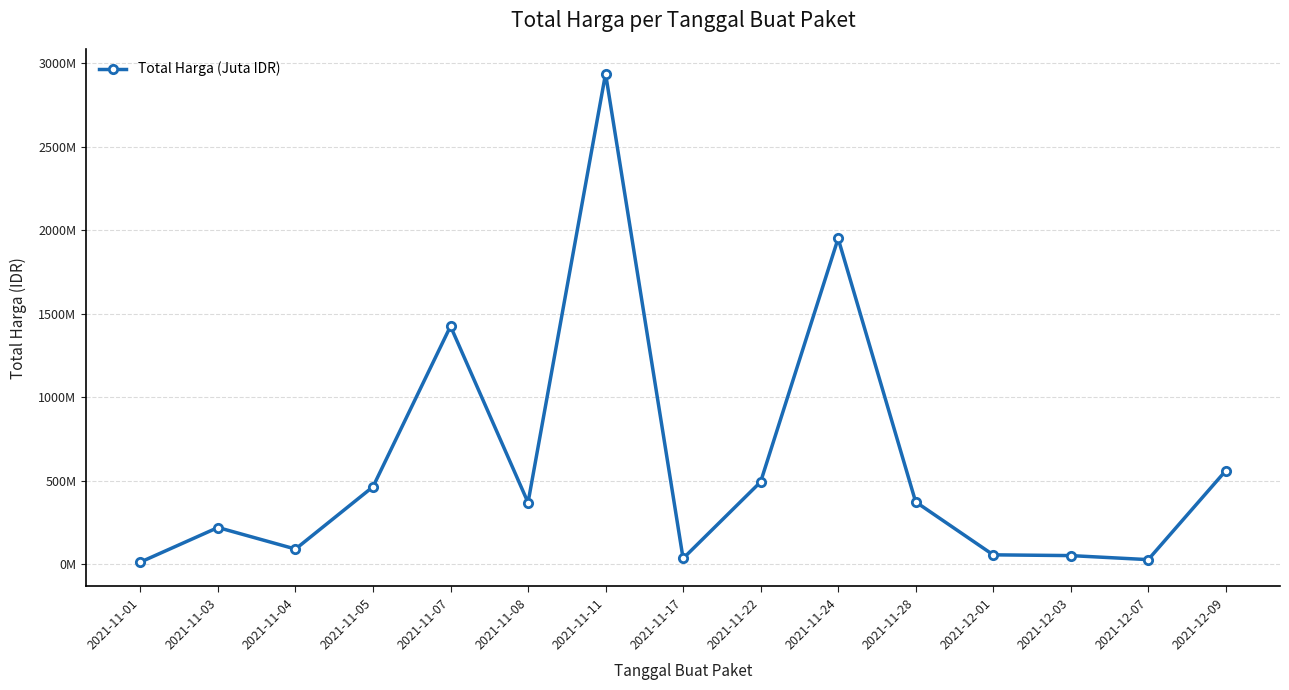

At which category does the chart reach its minimum across all series?

2021-11-01